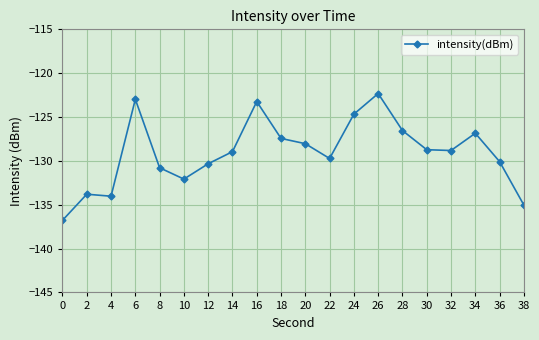

True or false: the data has more than 2 interior local peaks.

True